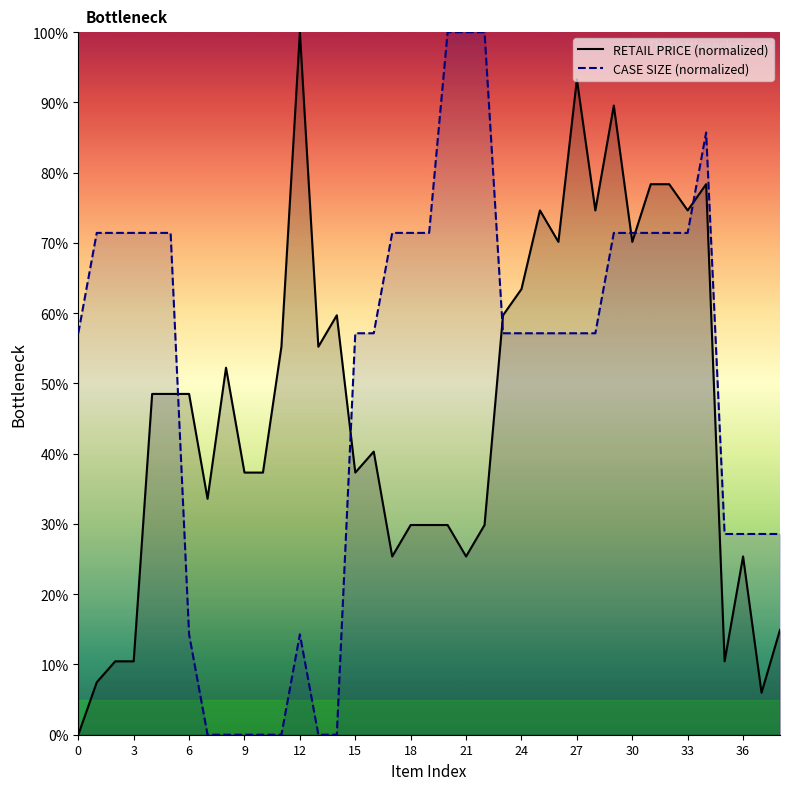

How many distinct data groups are displayed?

2